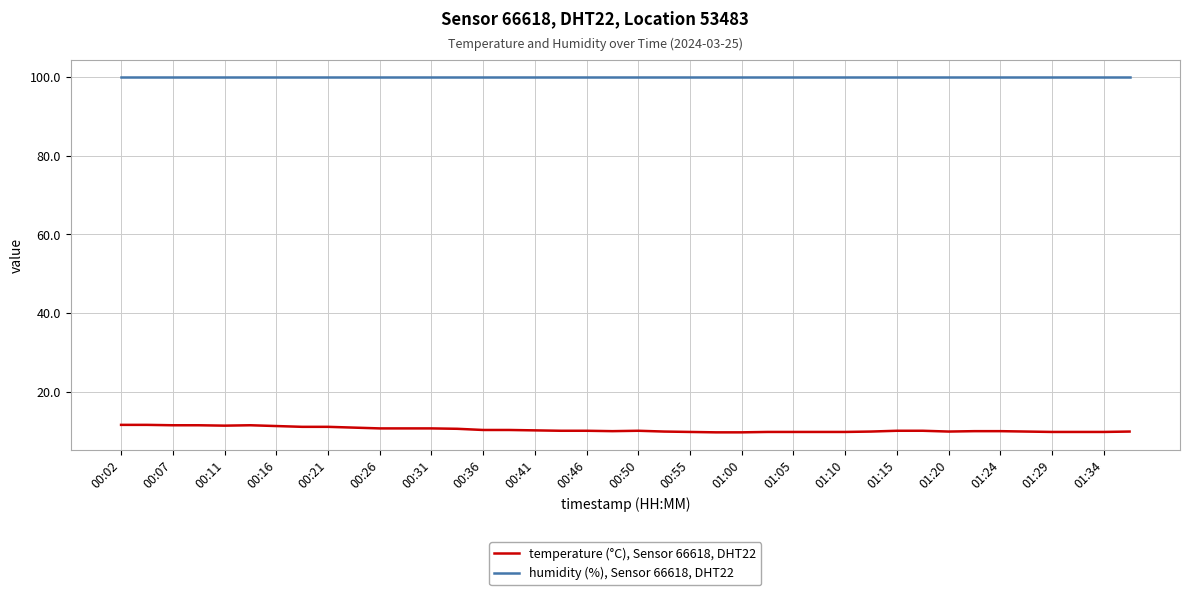

Which series has the widest spread of values?

temperature (°C), Sensor 66618, DHT22